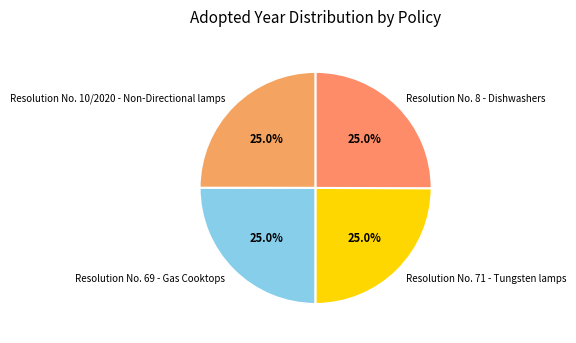

What portion of the pie excludes Resolution No. 8 - Dishwashers?

75.0%